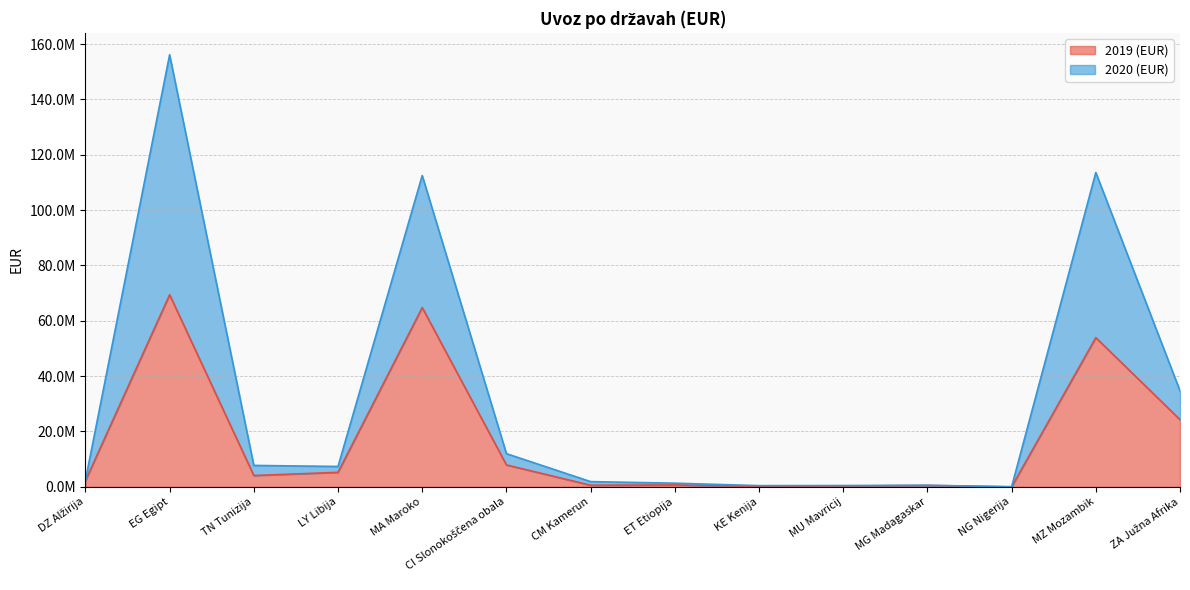

The 2019 (EUR) series shows 13524887 at MZ Mozambik. True or false?

False